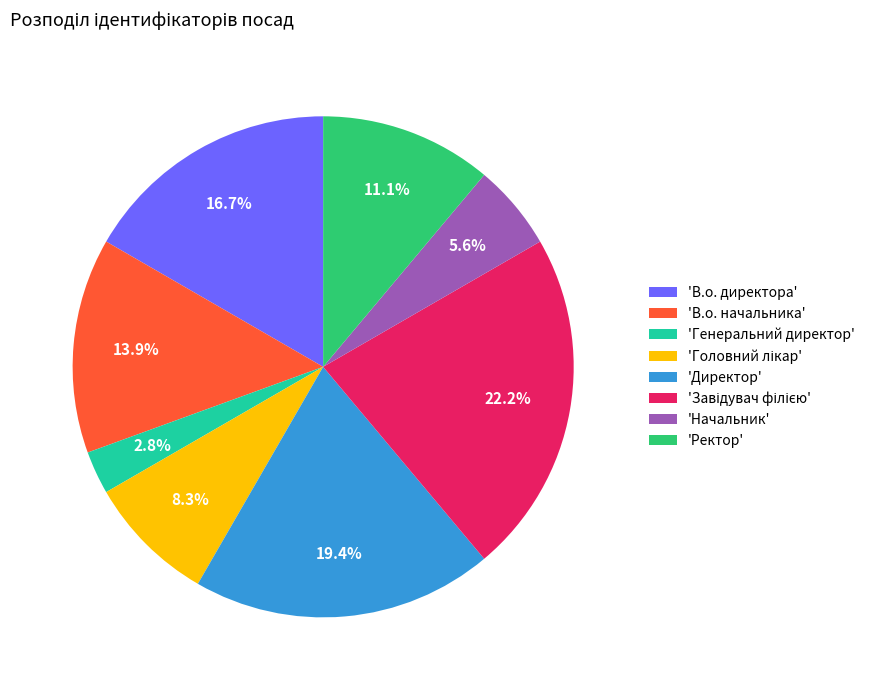

Count the number of slices in the pie.

8